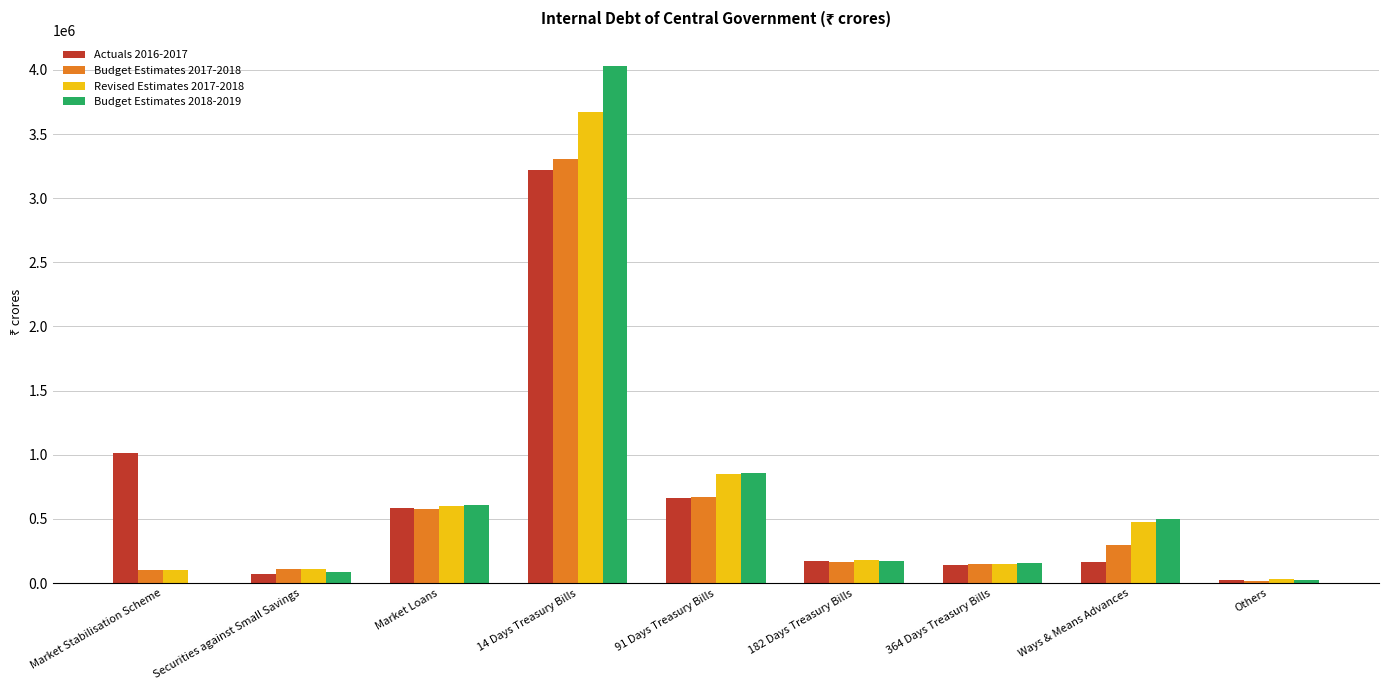

At which category is the sum across all series the highest?

14 Days Treasury Bills